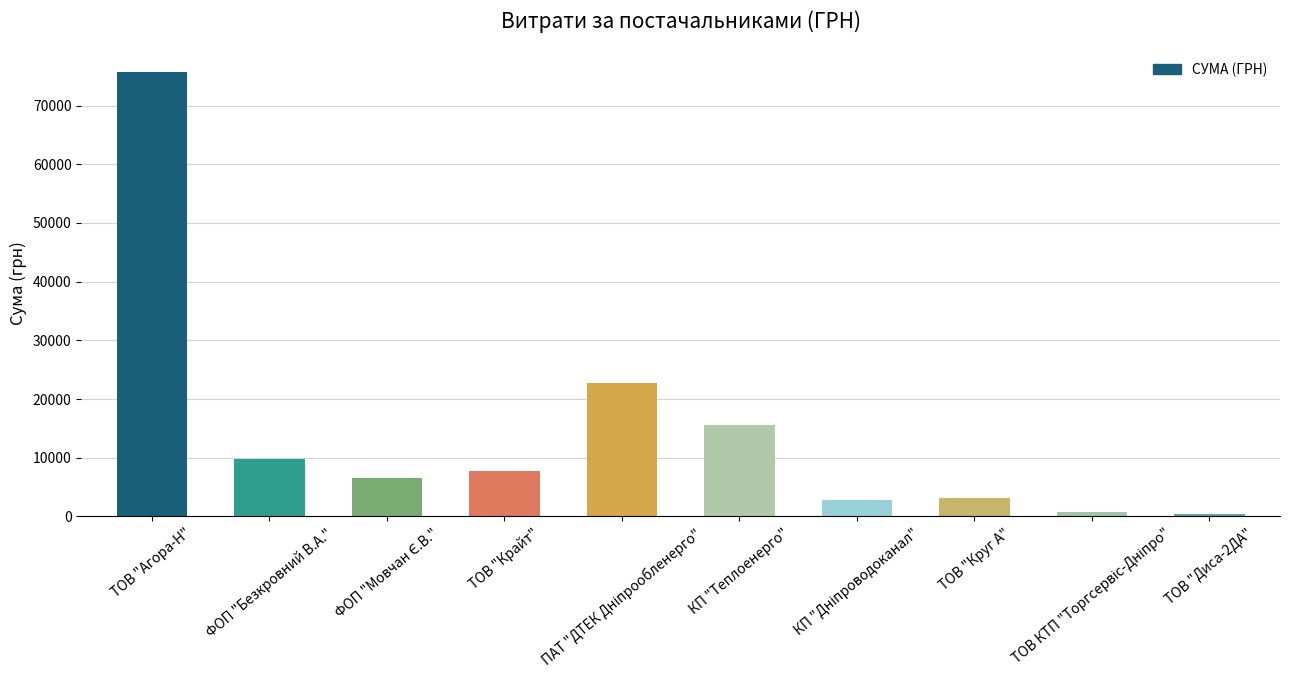

What value does the data have at ТОВ "Диса-2ДА"?

450.0